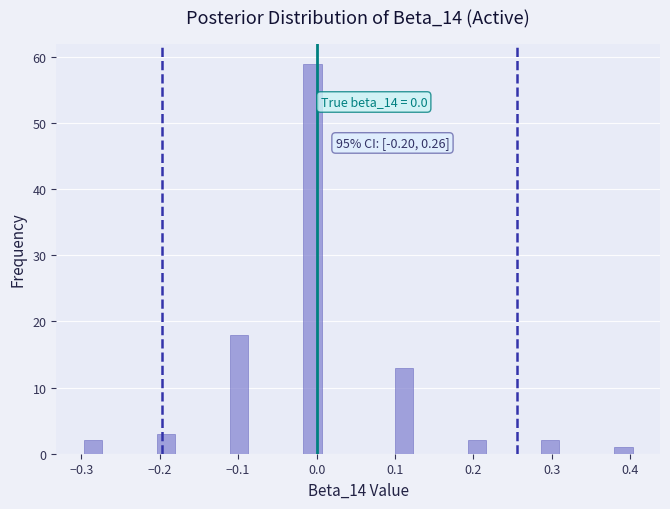

Read against the x-axis, roughly where is the centre of the tallest bar?

-0.01